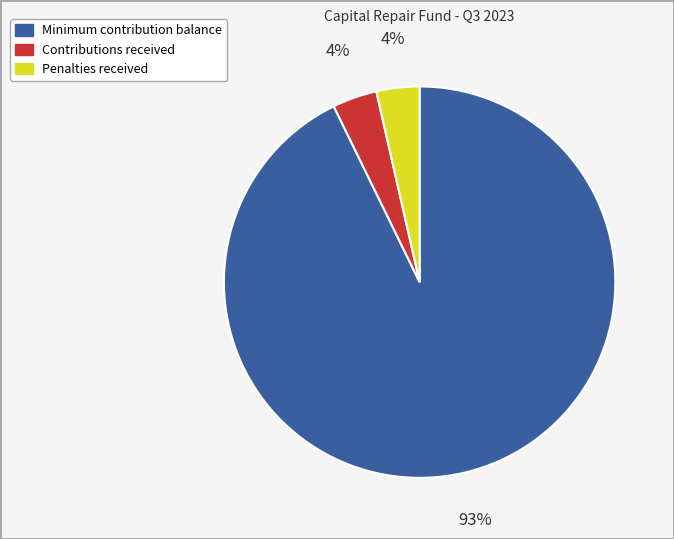

Is there a majority slice in this chart?

Yes